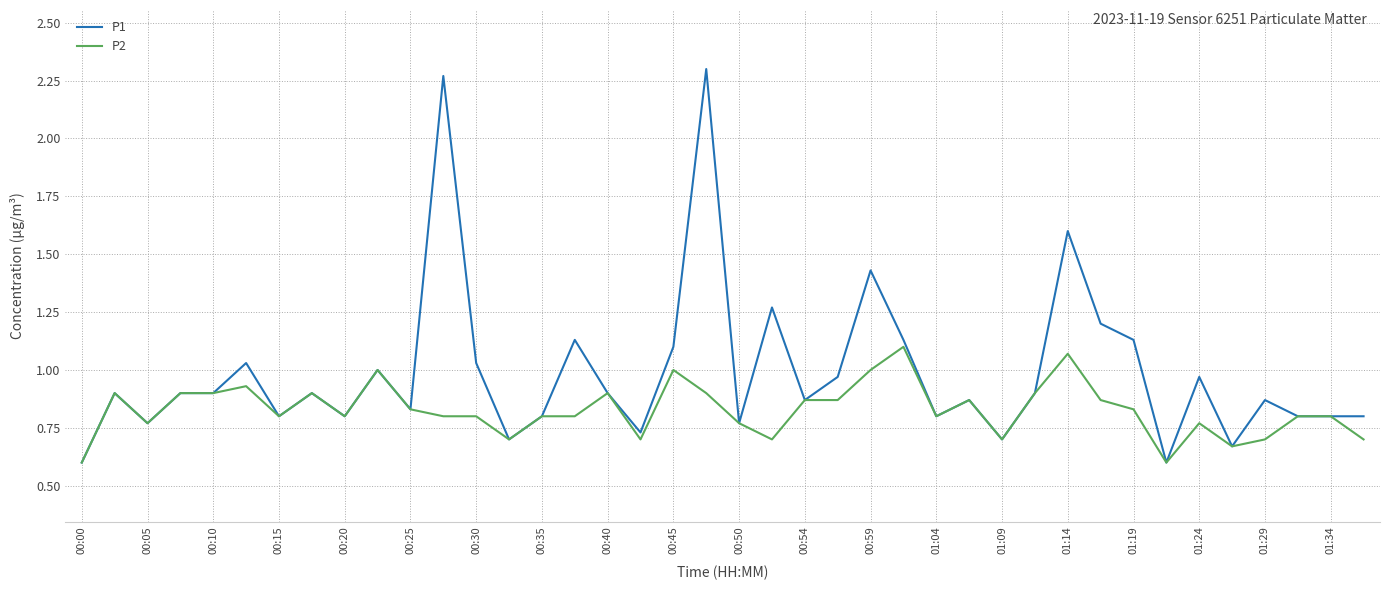

List the series in order of their peak value, lowest first.

P2, P1